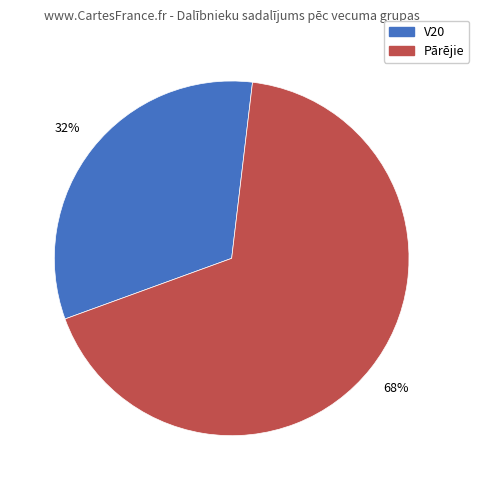

Is there any slice that represents more than half of the pie?

Yes